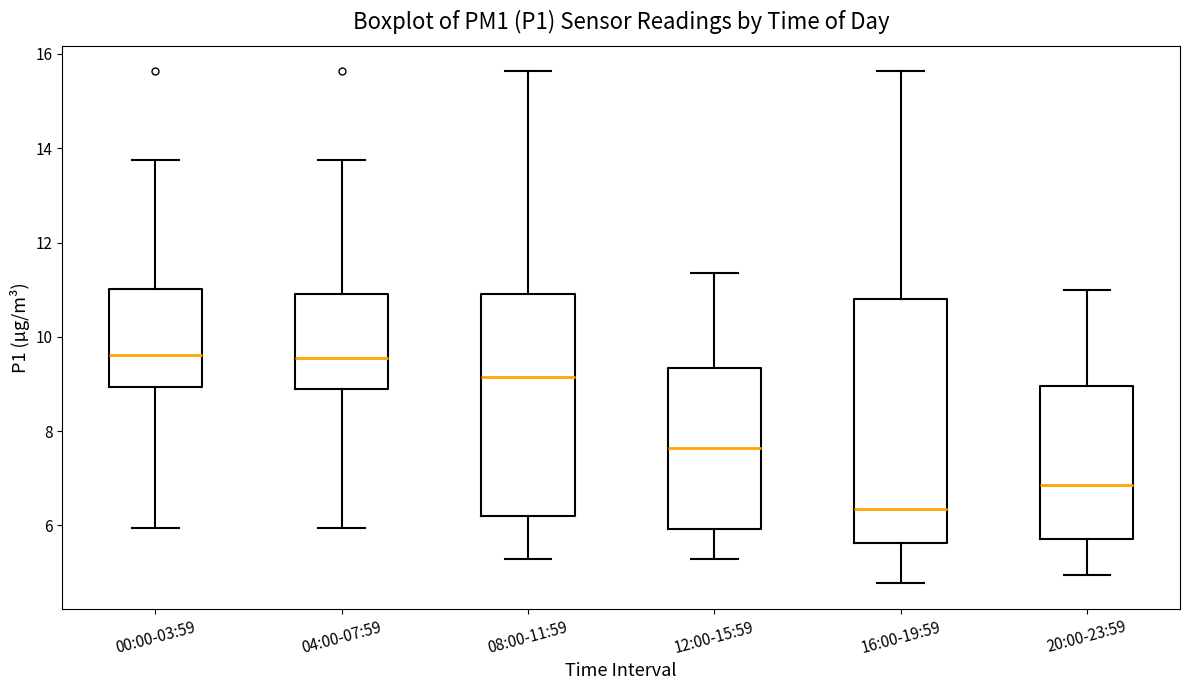

Which box has the lowest median line?

16:00-19:59